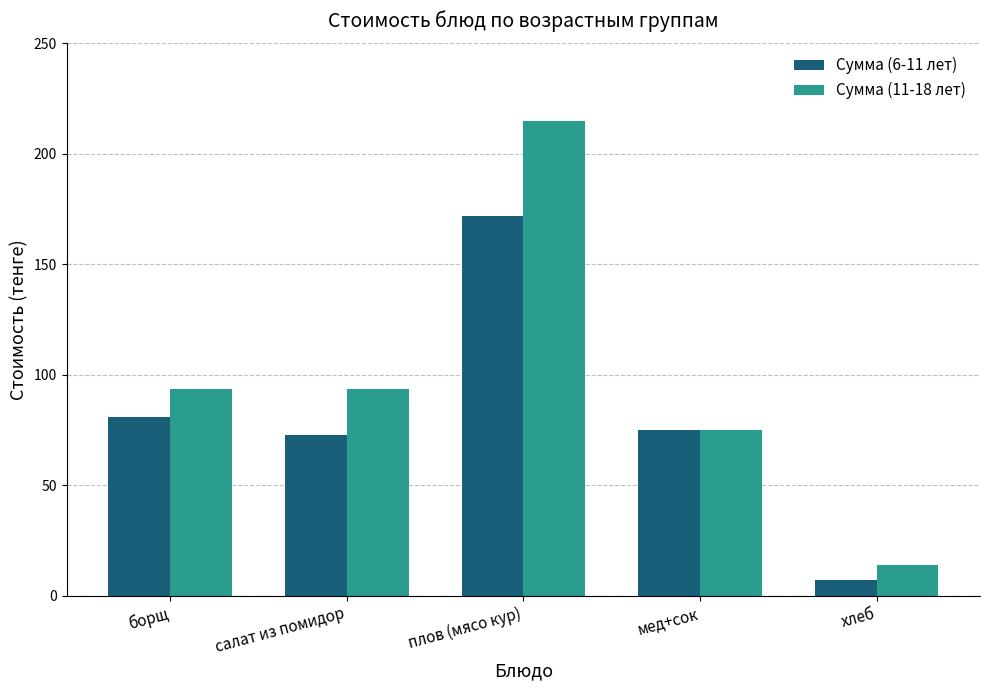

Is it true that Сумма (11-18 лет) equals 56.1 at салат из помидор?

False